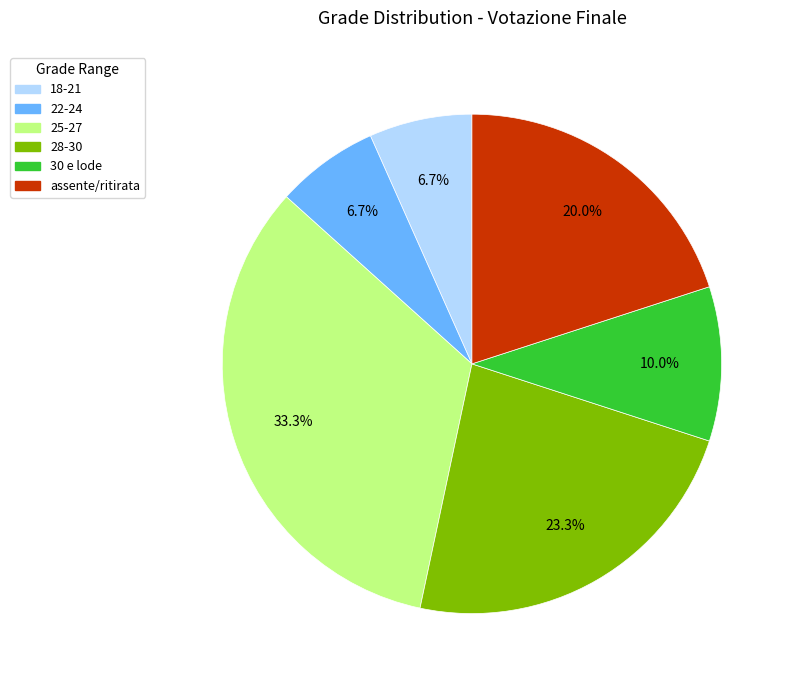

What is the ratio of the value at 18-21 to the value at assente/ritirata?

0.3